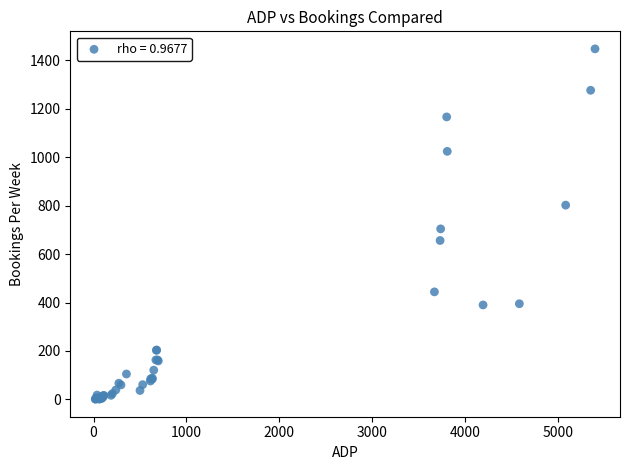

What Y value in the scatter plot is closest to 724?

704